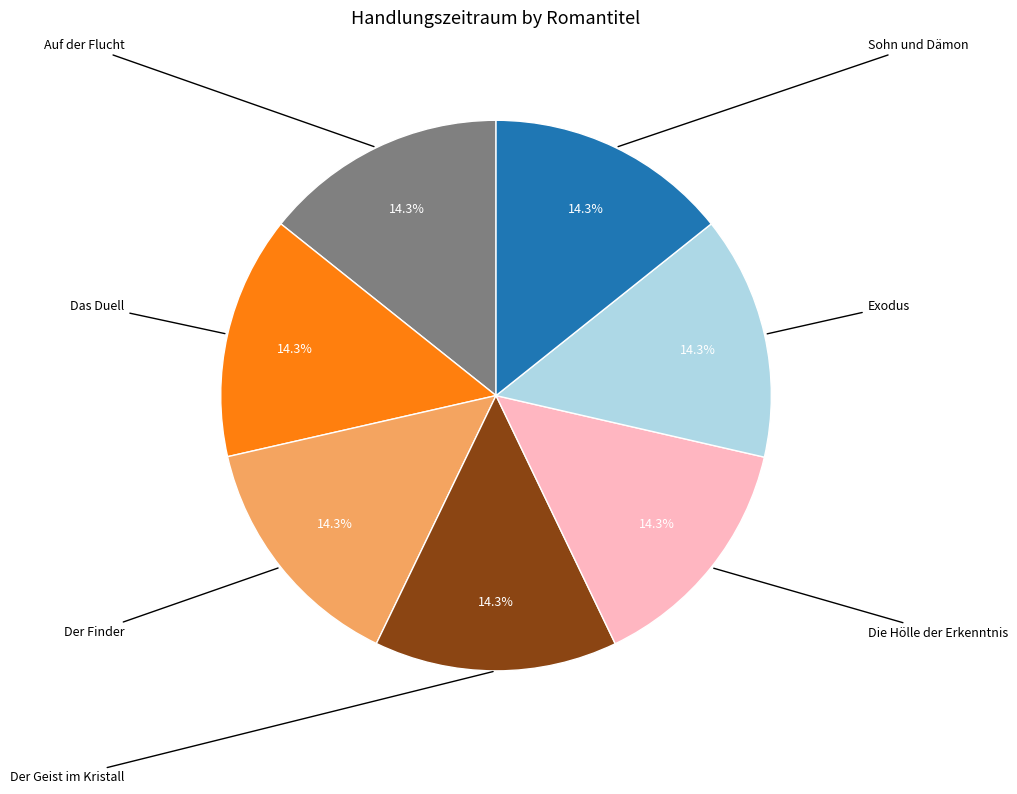

How many segments does this pie chart have?

7